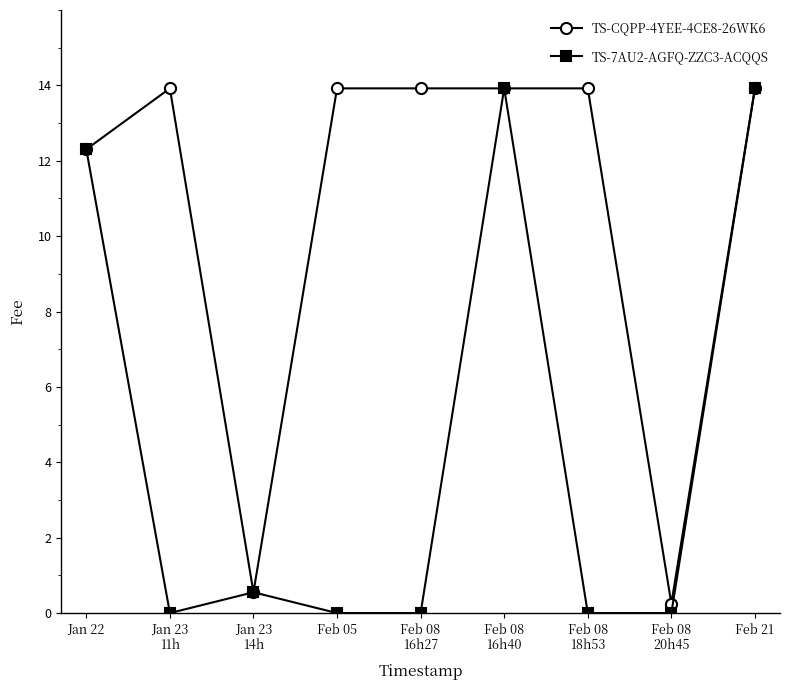

True or false: TS-CQPP-4YEE-4CE8-26WK6 has more than 0 points higher than both neighbors.

True